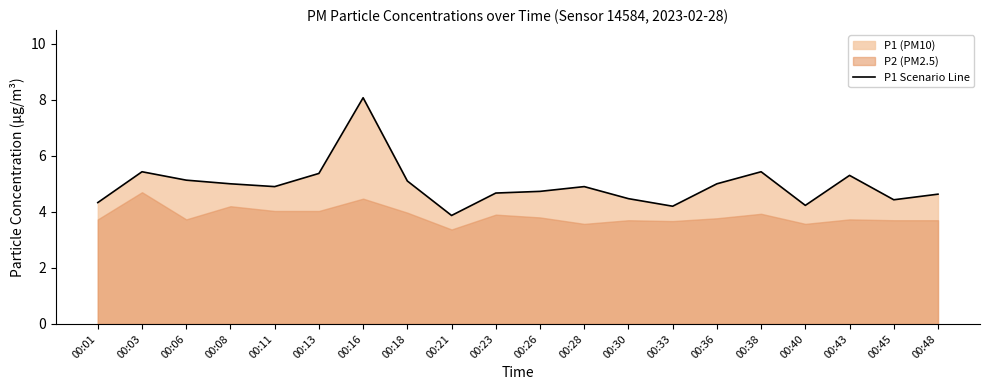

What is the maximum value shown in the chart?

8.1